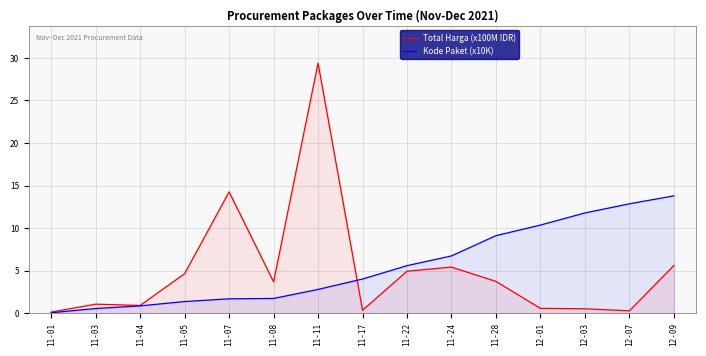

Reading left to right, extract all data points from this chart.

Total Harga (x100M IDR): 11-01=0.1	11-03=1.1	11-04=0.9	11-05=4.6	11-07=14.3	11-08=3.7	11-11=29.4	11-17=0.3	11-22=4.9	11-24=5.4	11-28=3.7	12-01=0.6	12-03=0.5	12-07=0.3	12-09=5.6
Kode Paket (x10K): 11-01=0.0	11-03=0.5	11-04=0.9	11-05=1.4	11-07=1.7	11-08=1.7	11-11=2.8	11-17=4.0	11-22=5.6	11-24=6.7	11-28=9.1	12-01=10.4	12-03=11.8	12-07=12.9	12-09=13.8